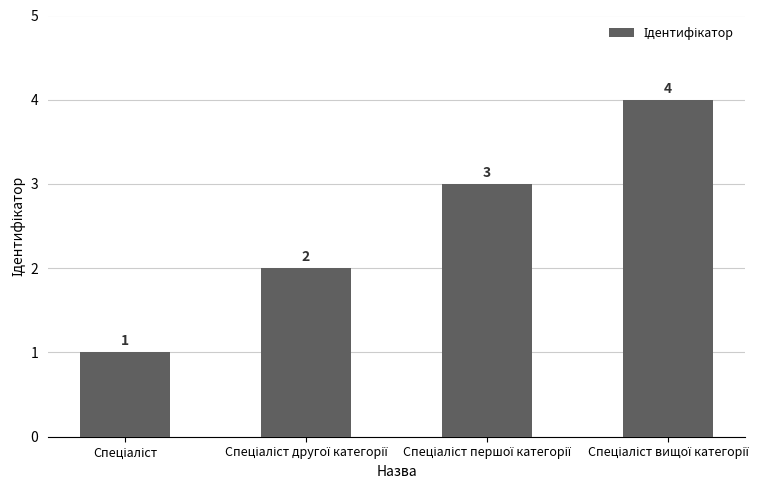

Count the values in the range 2 to 4.

3